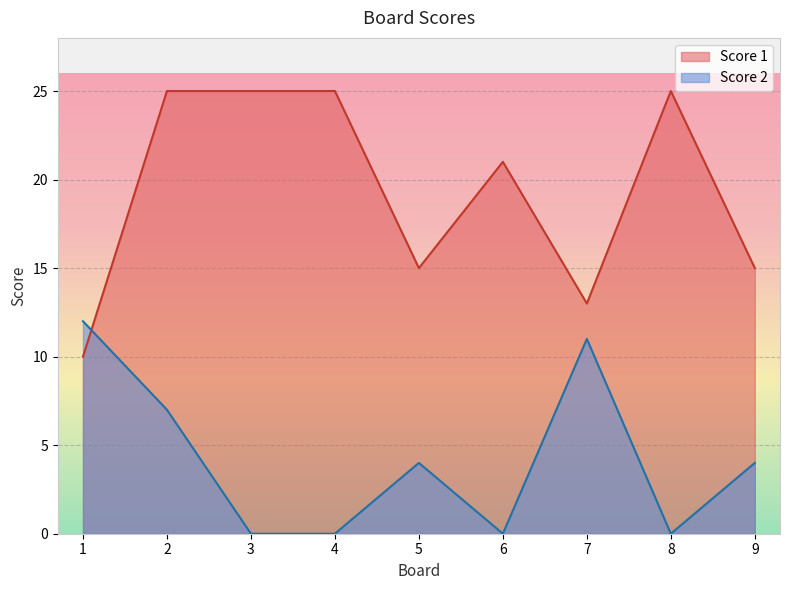

True or false: Score 2 has more than 2 points higher than both neighbors.

False